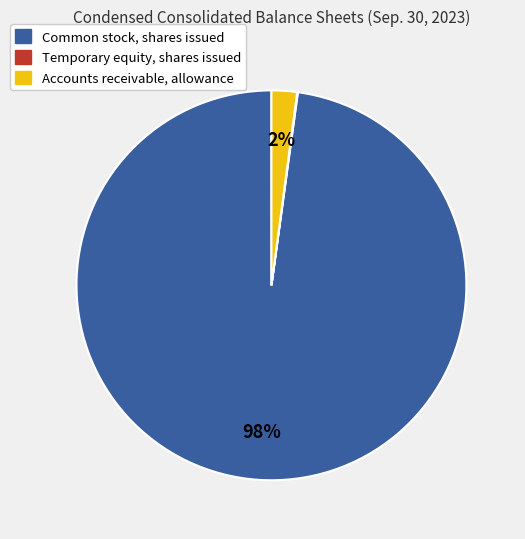

Which slice is the largest?

Common stock, shares issued